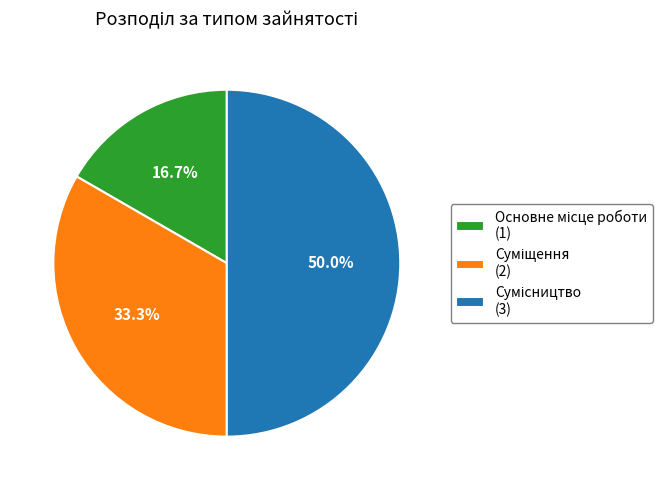

True or false: Основне місце роботи accounts for 17% of the total.

True